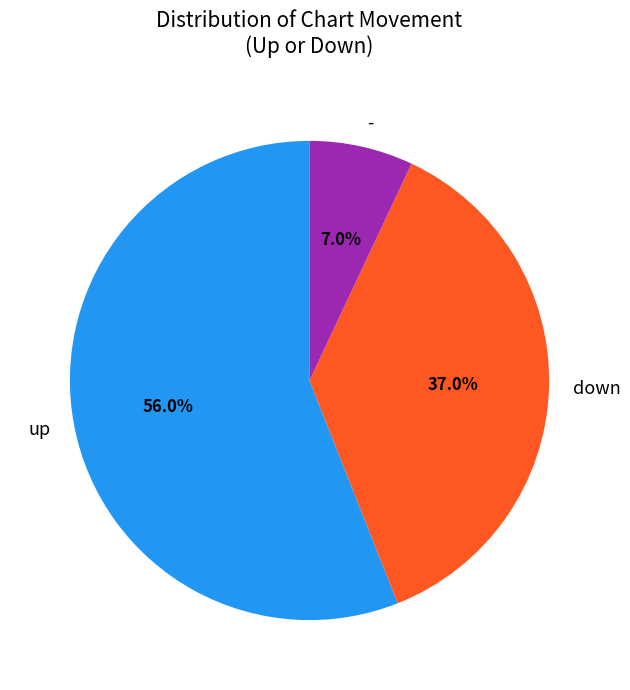

Which slice is the largest?

up